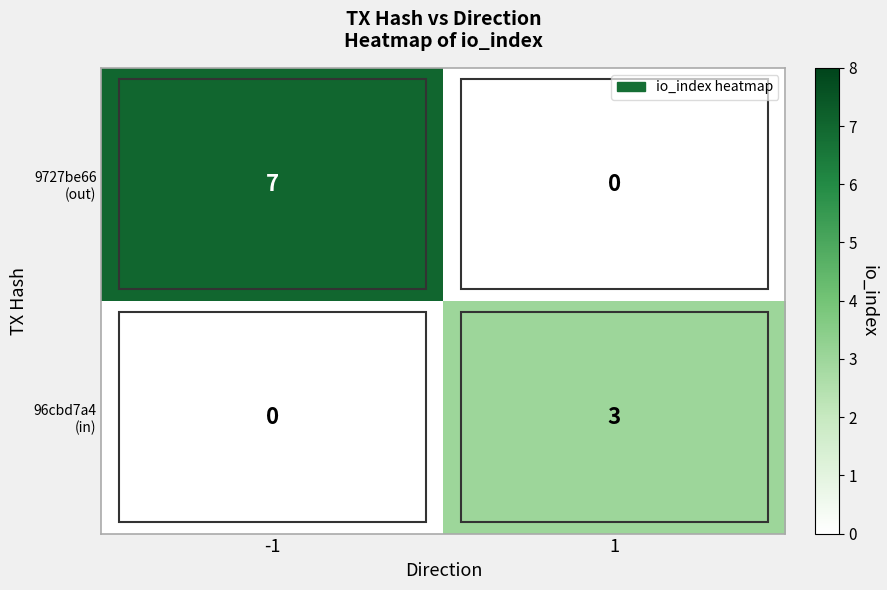

What is the difference between the highest and lowest values at -1?

7